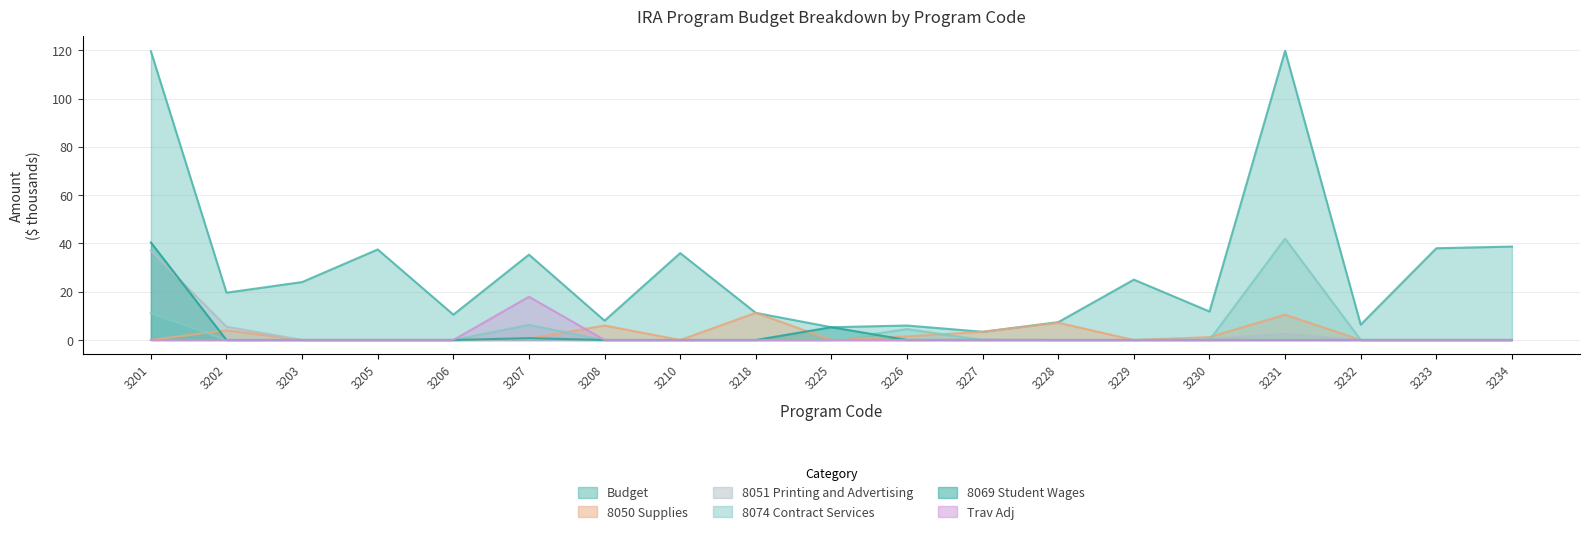

Count the number of data series in this chart.

6